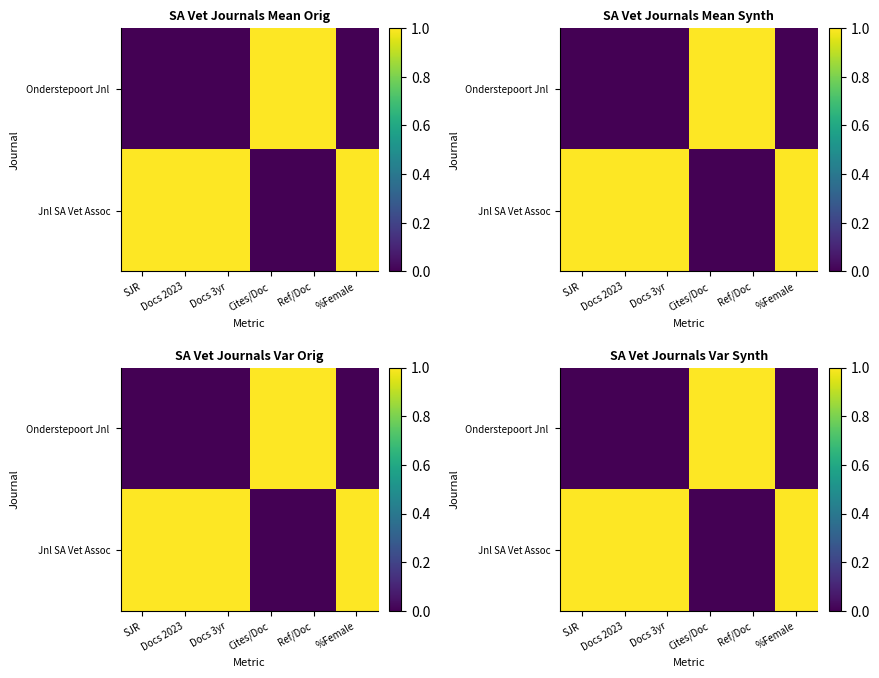

How many positive values does the Jnl SA Vet Assoc series have?

4